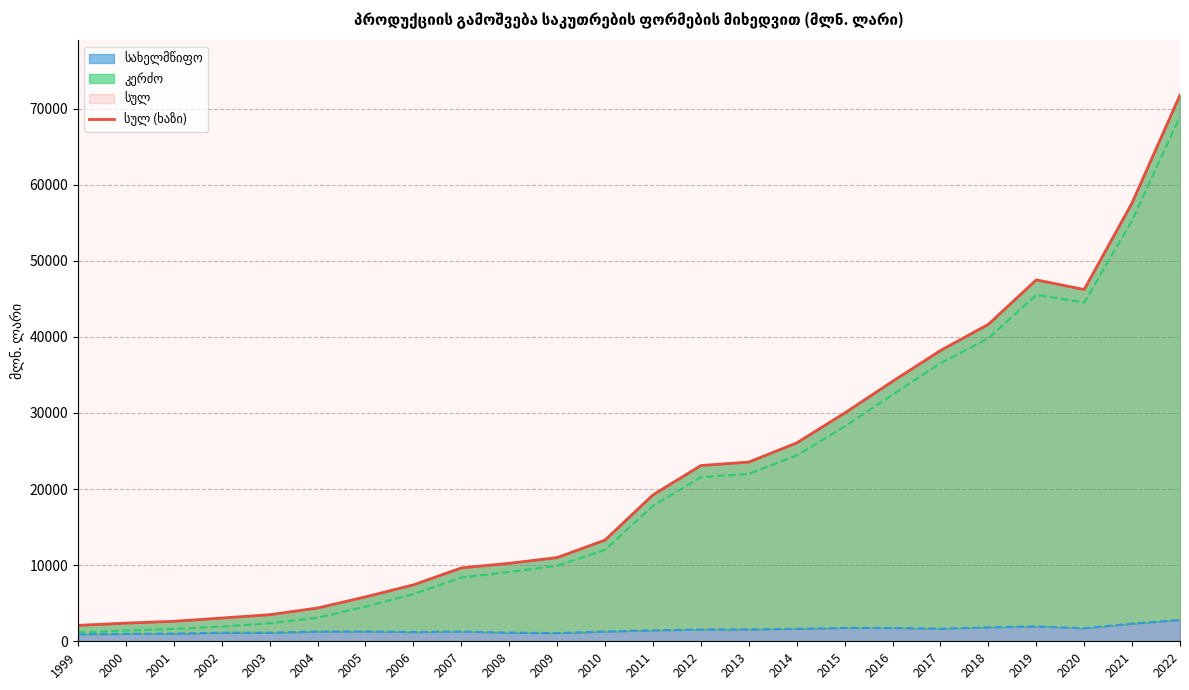

At which label does the data first exceed 19239?

2011